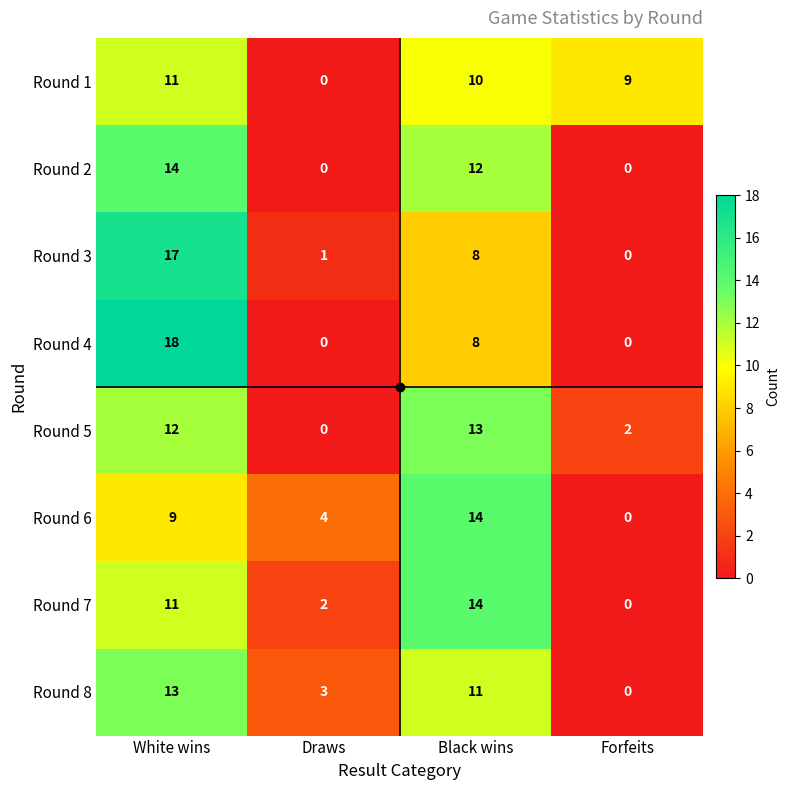

At which label does Round 6 reach its minimum?

Forfeits